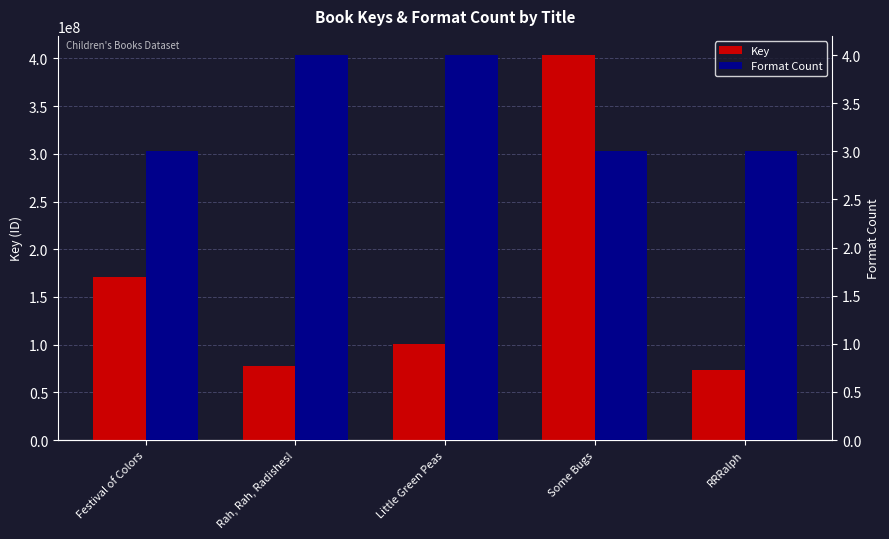

Reading right to left, extract all data points from this chart.

Key: RRRalph=73606326	Some Bugs=403412661	Little Green Peas=100274480	Rah, Rah, Radishes!=77929263	Festival of Colors=171153699
Format Count: RRRalph=3	Some Bugs=3	Little Green Peas=4	Rah, Rah, Radishes!=4	Festival of Colors=3